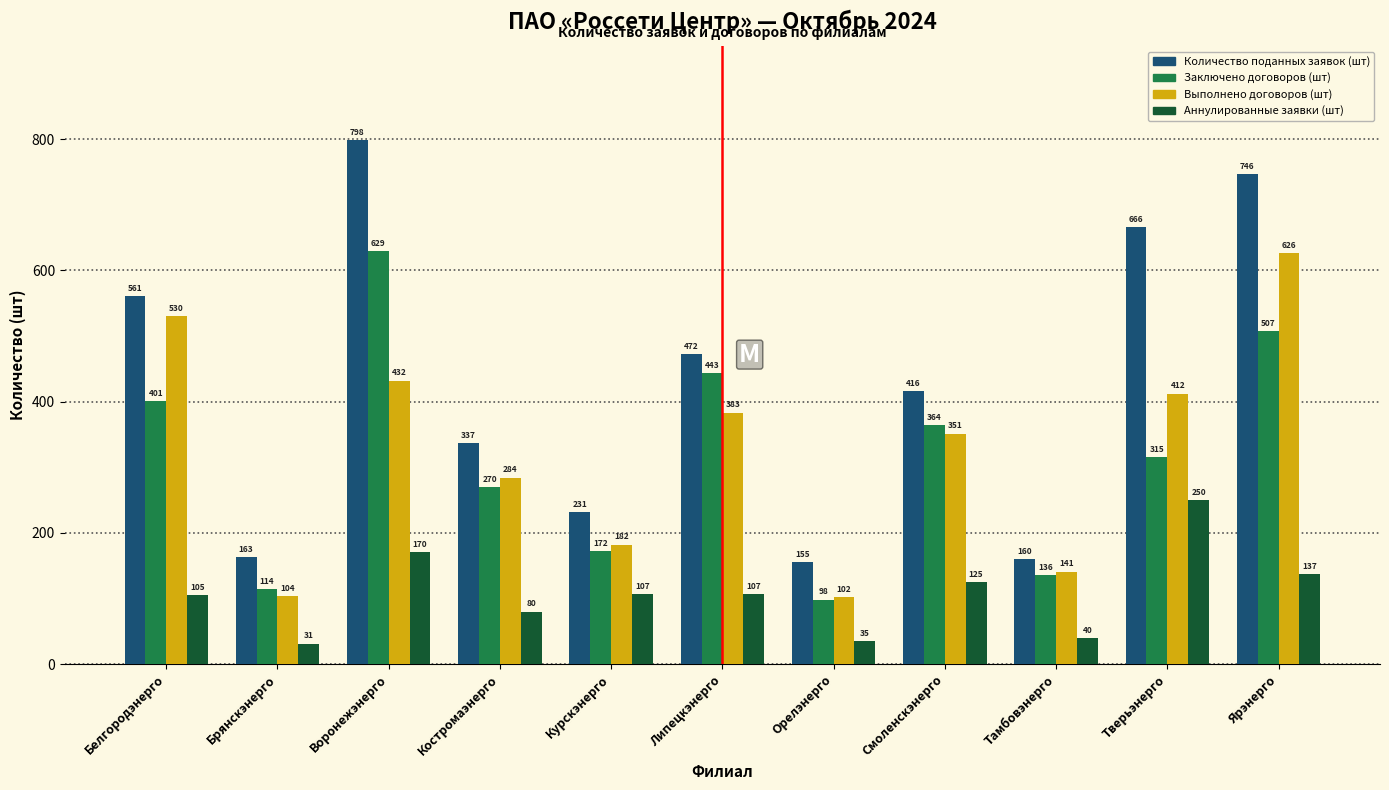

Reading left to right, extract all data points from this chart.

Количество поданных заявок (шт): 561	163	798	337	231	472	155	416	160	666	746
Заключено договоров (шт): 401	114	629	270	172	443	98	364	136	315	507
Выполнено договоров (шт): 530	104	432	284	182	383	102	351	141	412	626
Аннулированные заявки (шт): 105	31	170	80	107	107	35	125	40	250	137